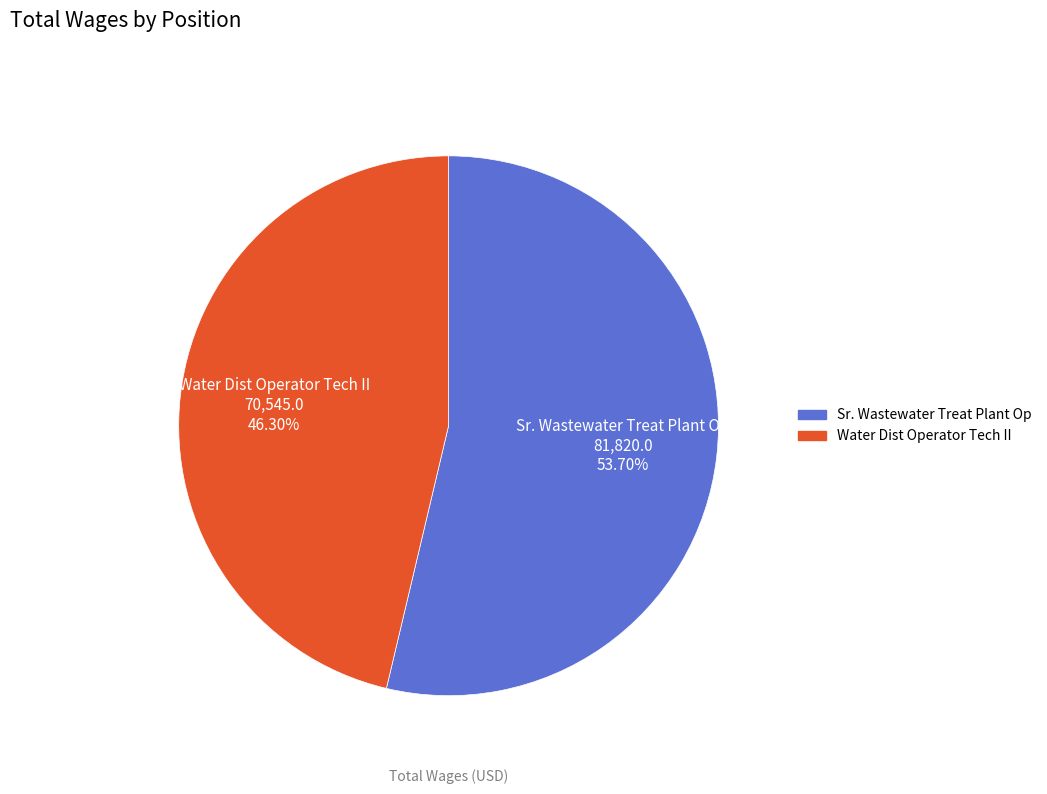

To the nearest percent, what is the difference between the Sr. Wastewater Treat Plant Op and Water Dist Operator Tech II slice percentages?

7%